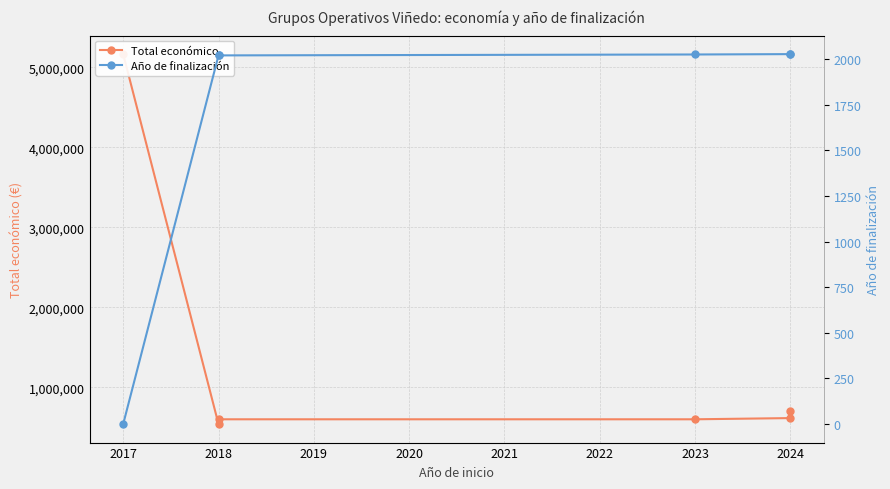

Does the chart have visible grid lines?

Yes